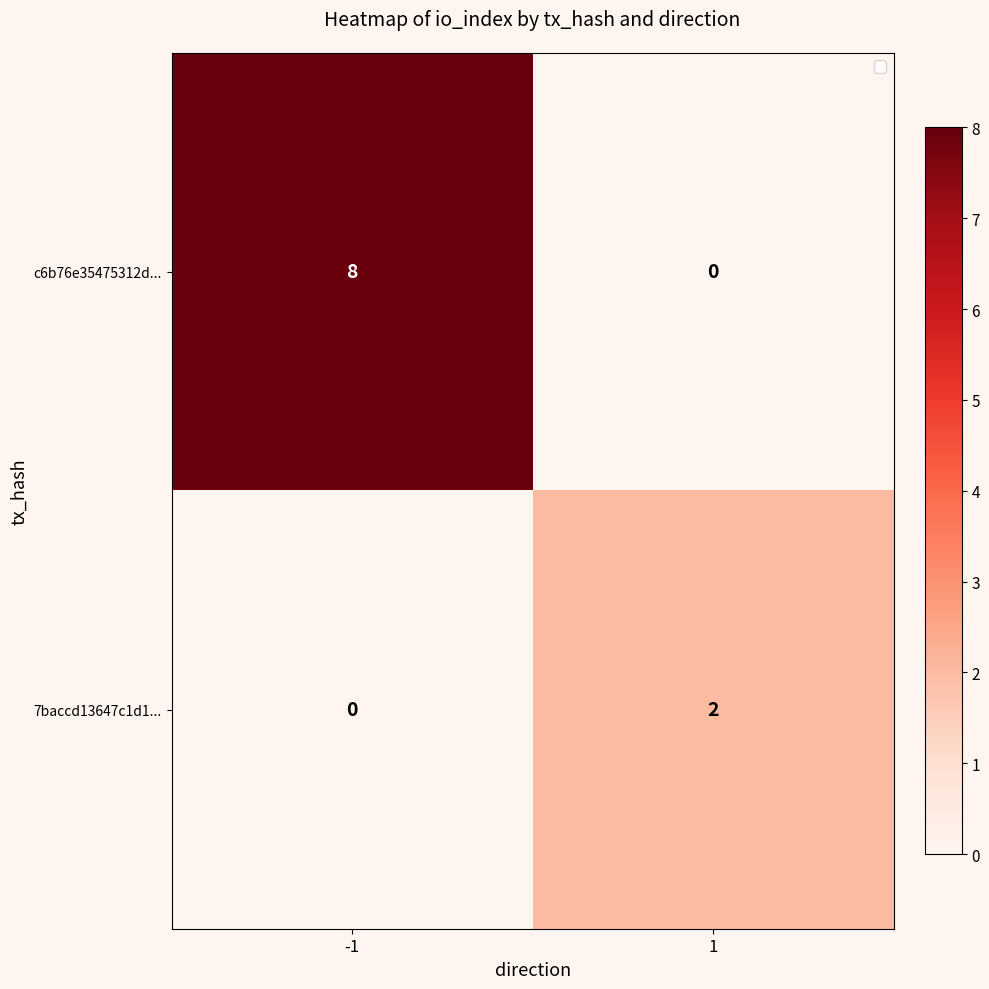

The value of c6b76e35475312d... at -1 is 8. True or false?

True